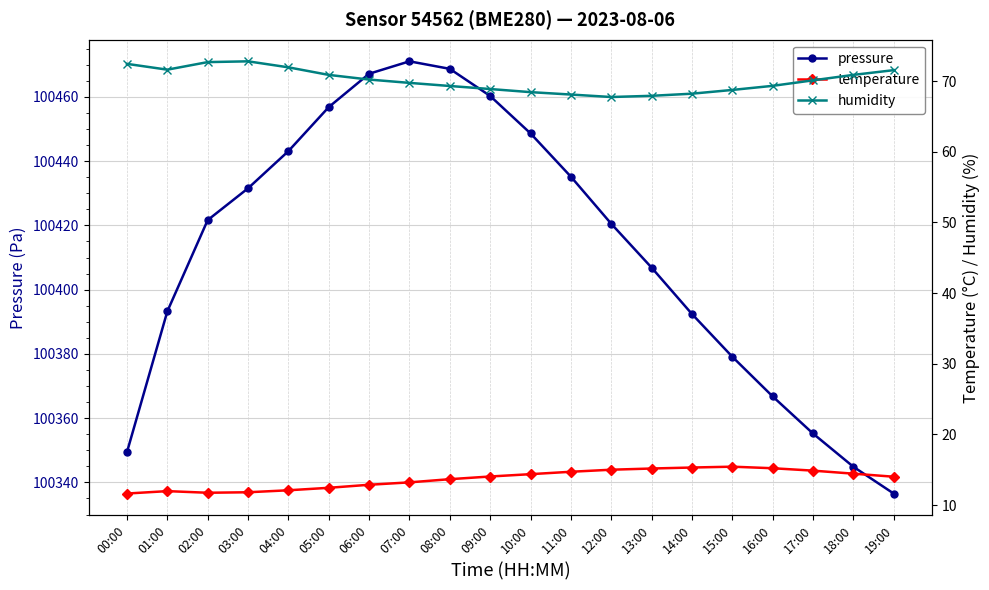

What is the value of the pressure point at the 13th from the left?

100420.5